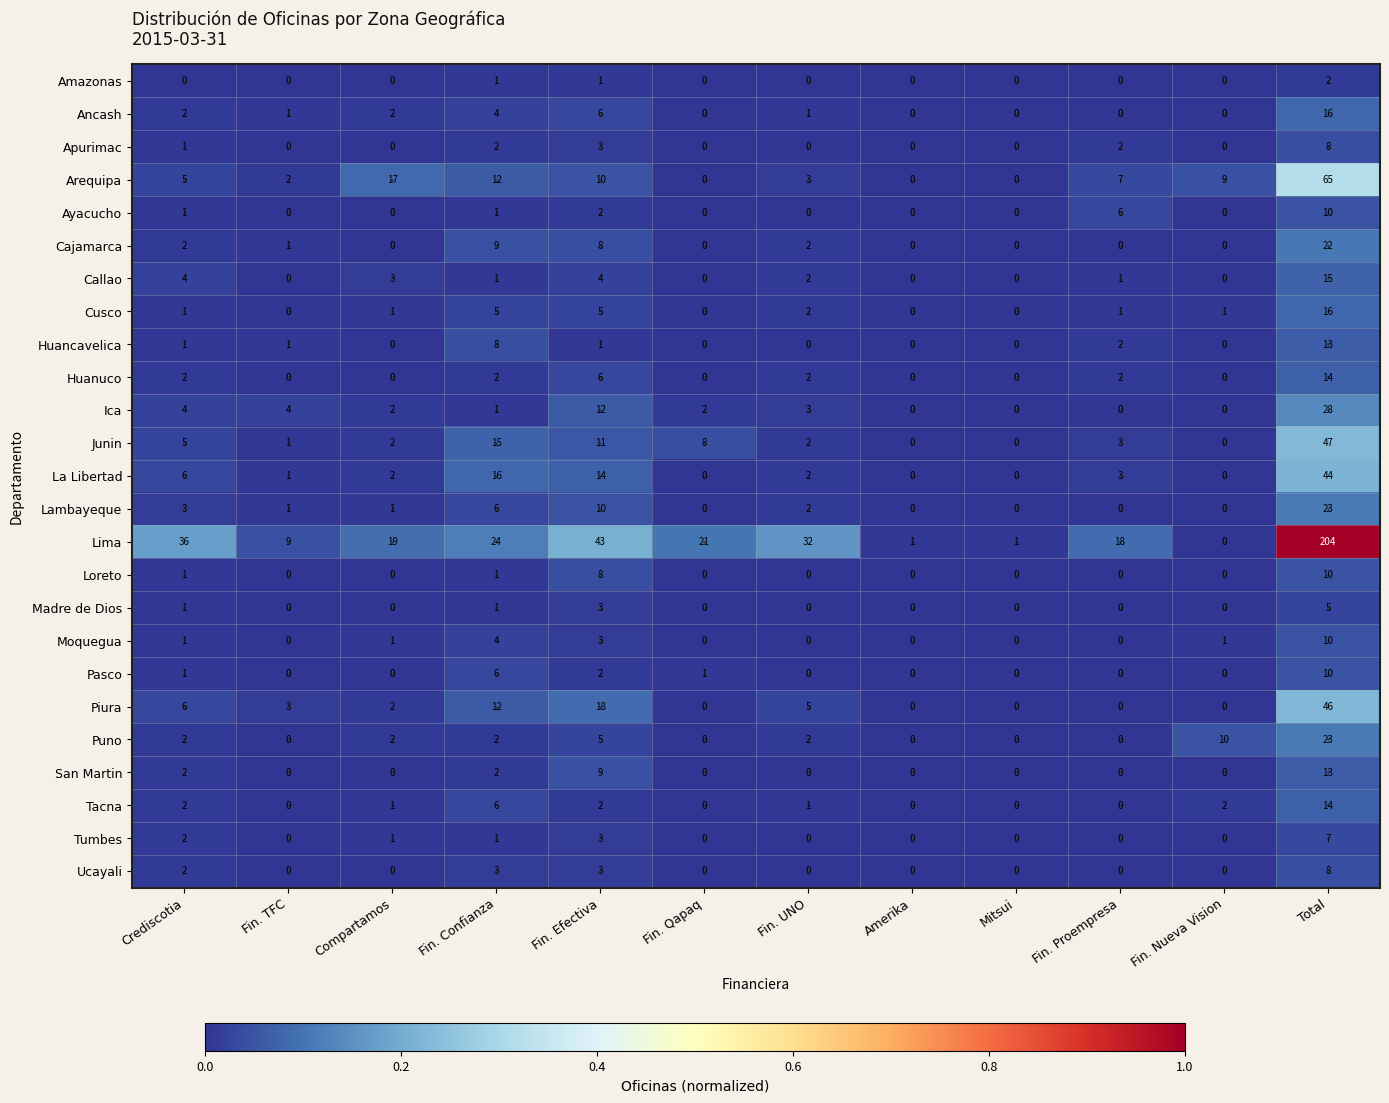

The value of La Libertad at Compartamos is 1. True or false?

False